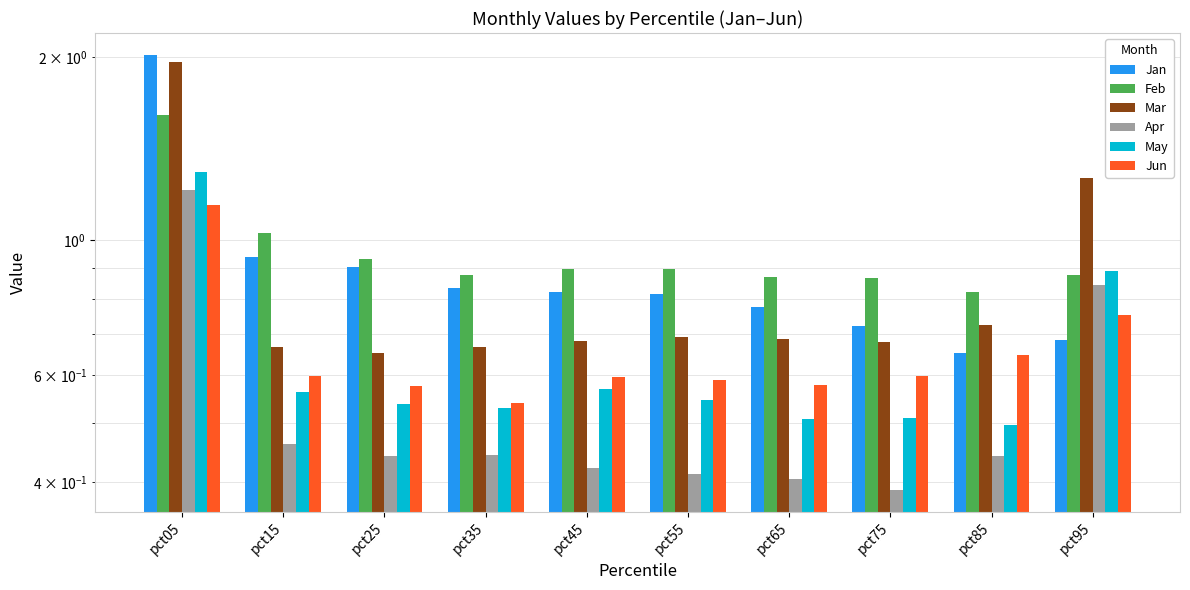

What is the lowest value of the Jun series?

0.5